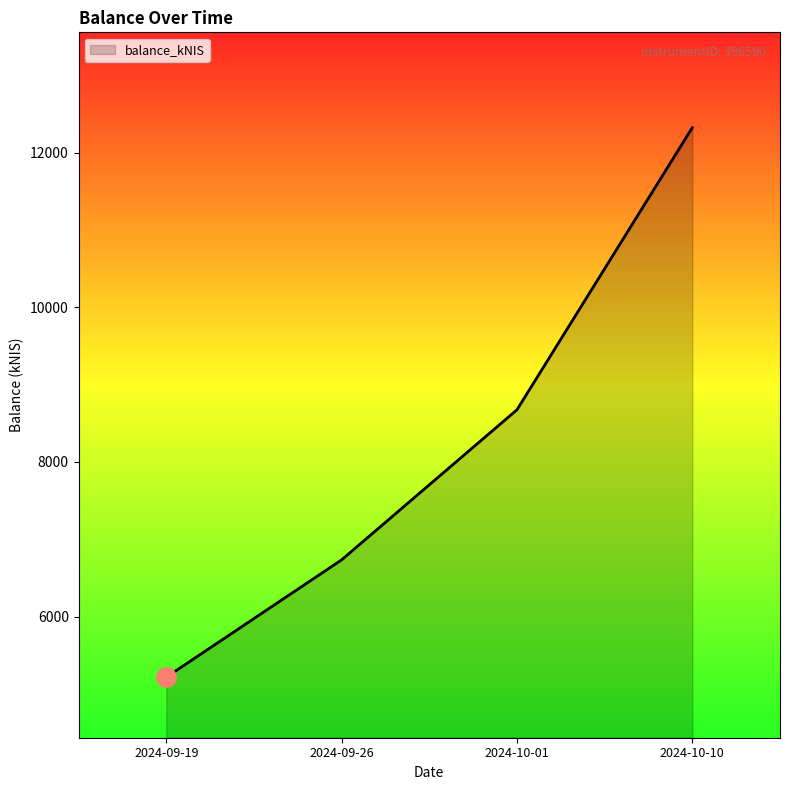

How many lines are shown in the chart?

1